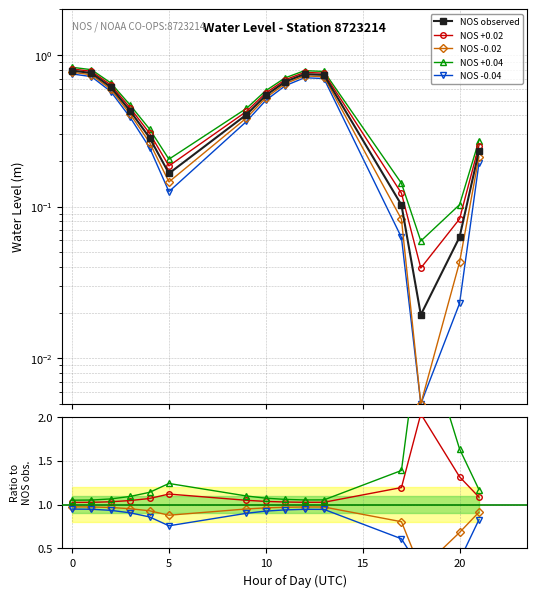

True or false: NOS +0.02 and NOS -0.04 cross at least once.

False